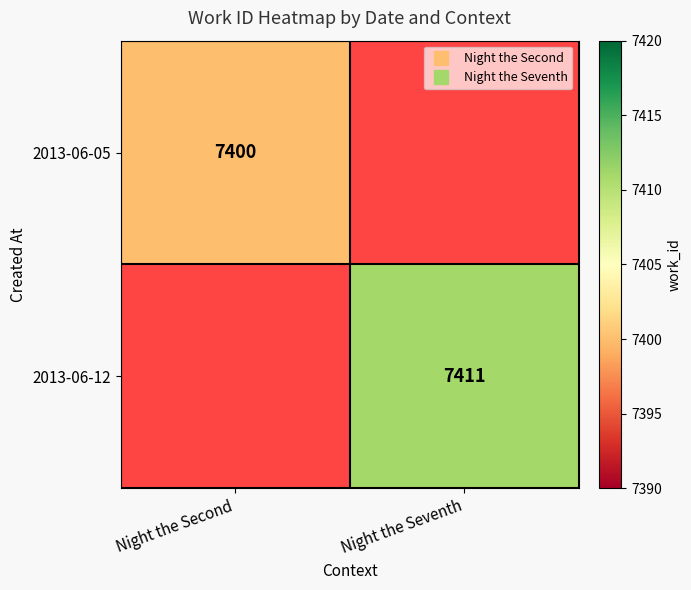

List the labels in order of 2013-06-12 value, largest first.

Night the Second, Night the Seventh